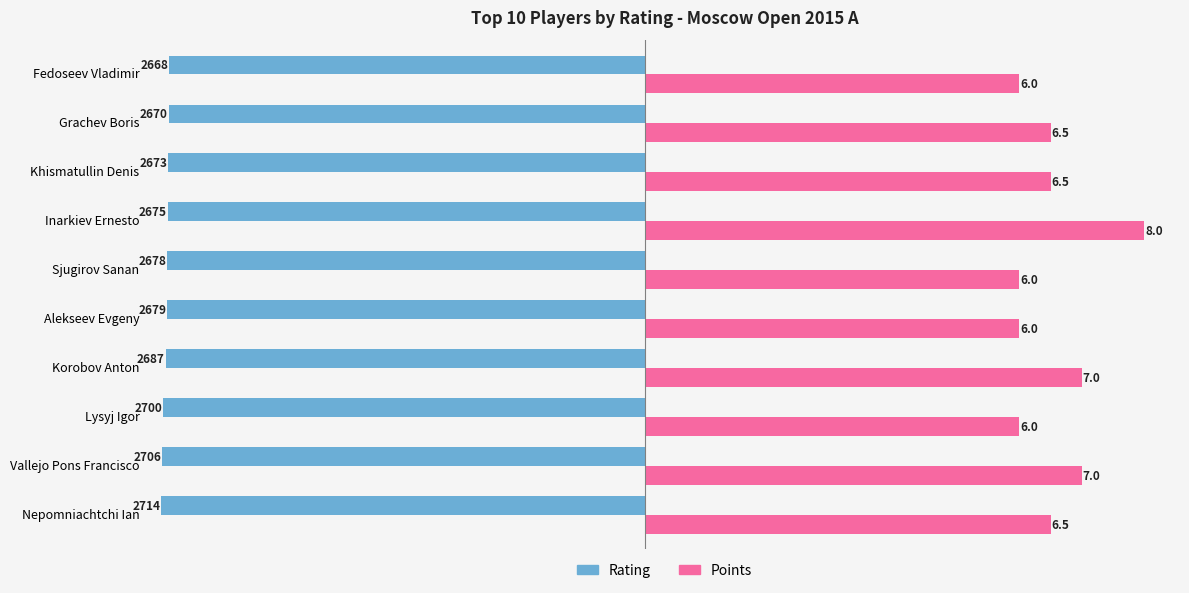

What are all the series names shown in the legend?

Rating, Points